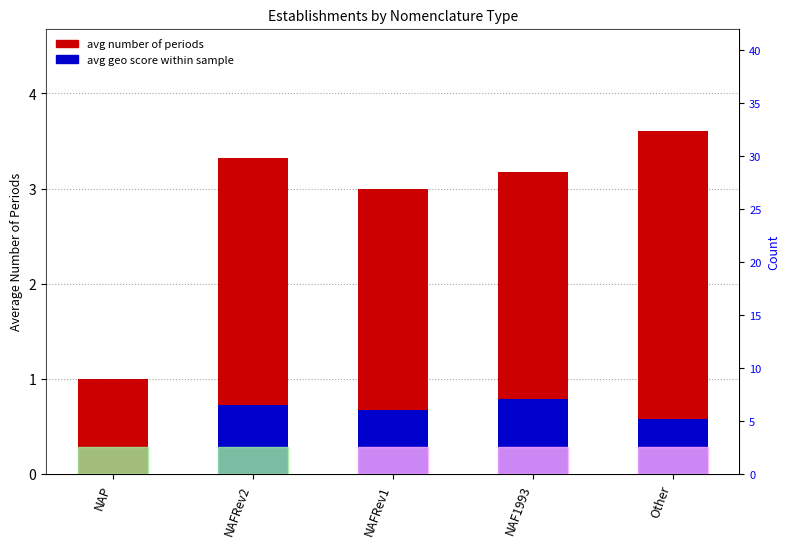

What is the total value across all series at NAFRev2?

4.0